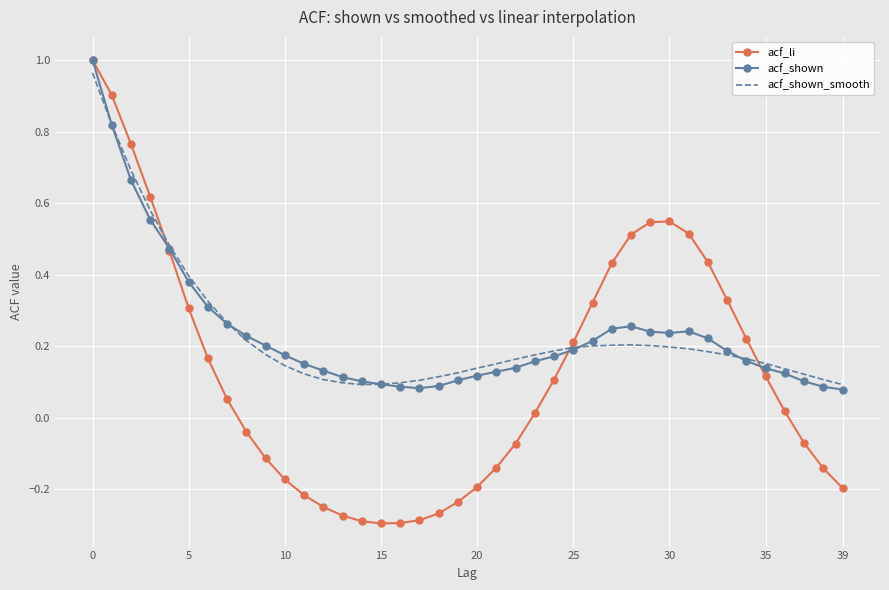

Which series has the widest spread of values?

acf_li